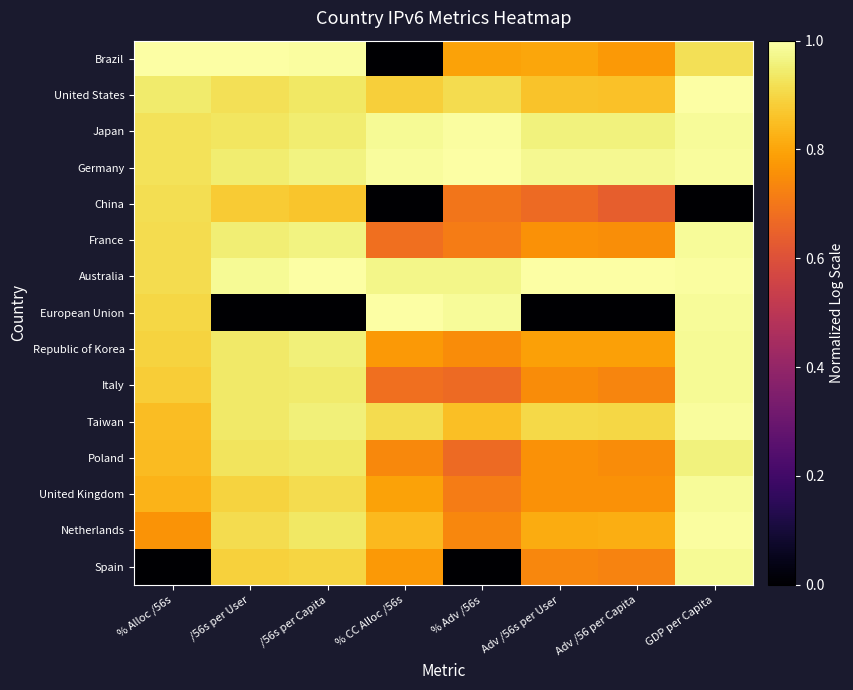

How many series are shown in this chart?

15